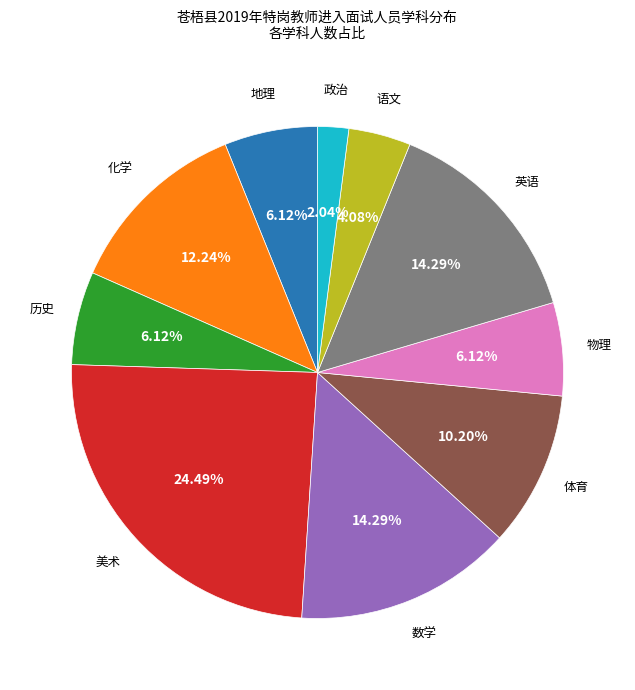

Is there a majority slice in this chart?

No